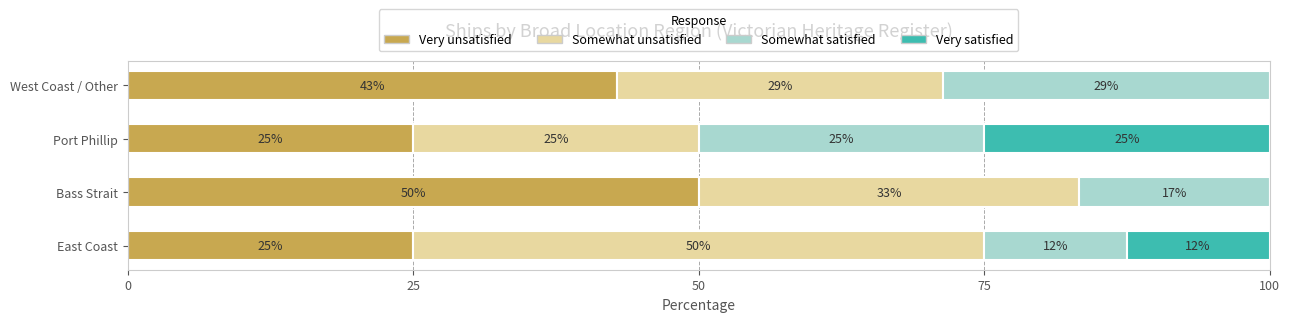

How many Very unsatisfied values are between 25 and 50?

4